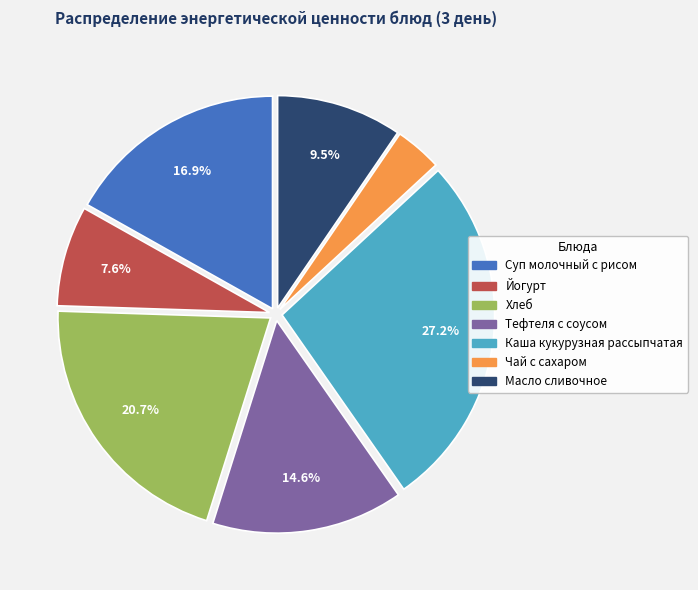

Which has a higher value, Тефтеля с соусом or Масло сливочное?

Тефтеля с соусом